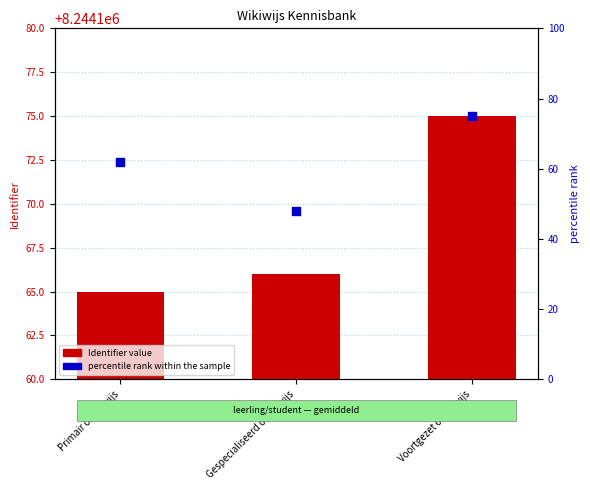

At how many categories does at least one series exceed 4535169?

3